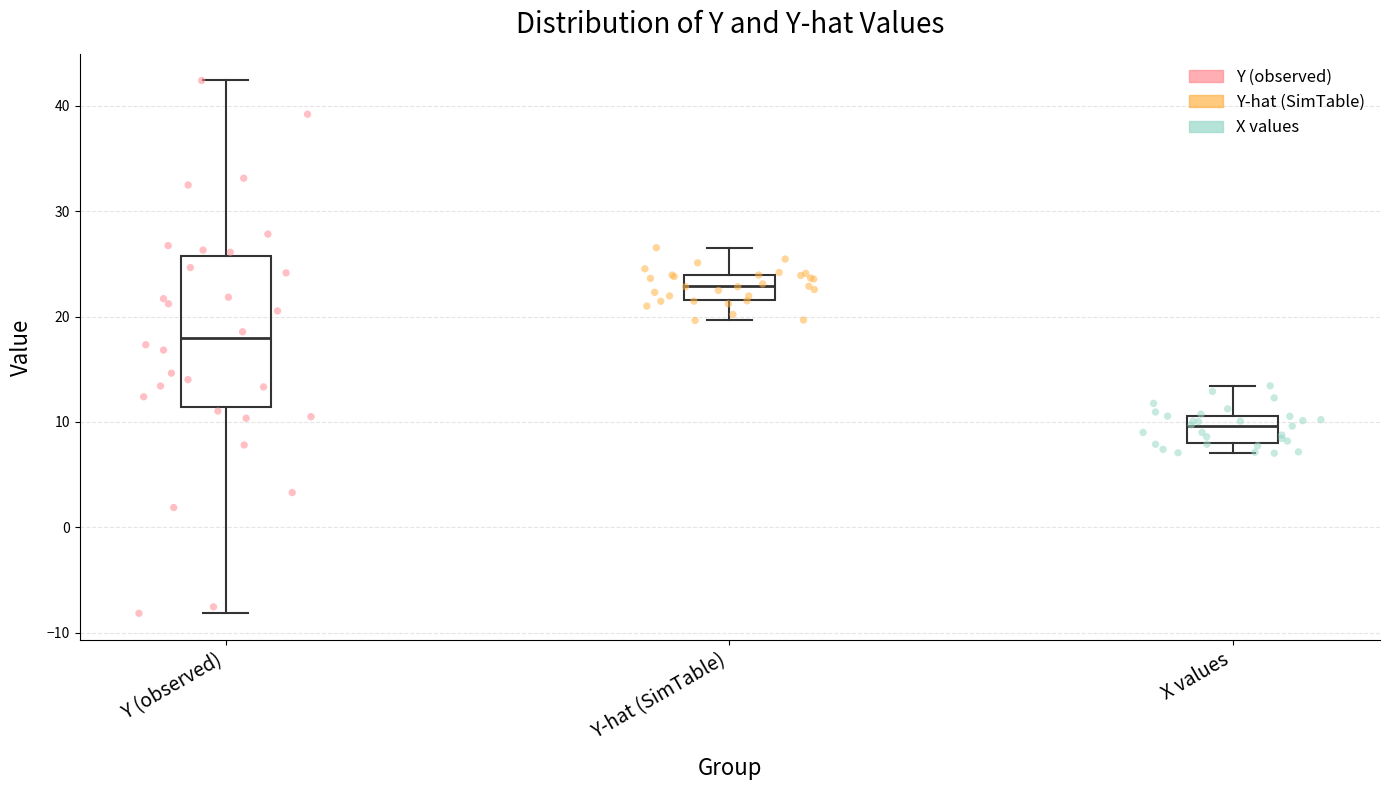

Which box is the tallest, from its lower edge to its upper edge?

Y (observed)